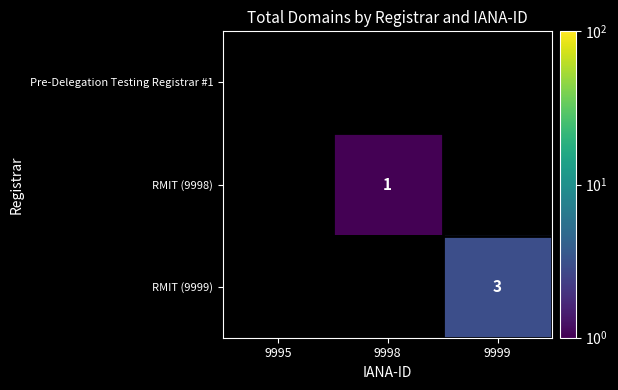

What is the greatest value displayed?

3.0